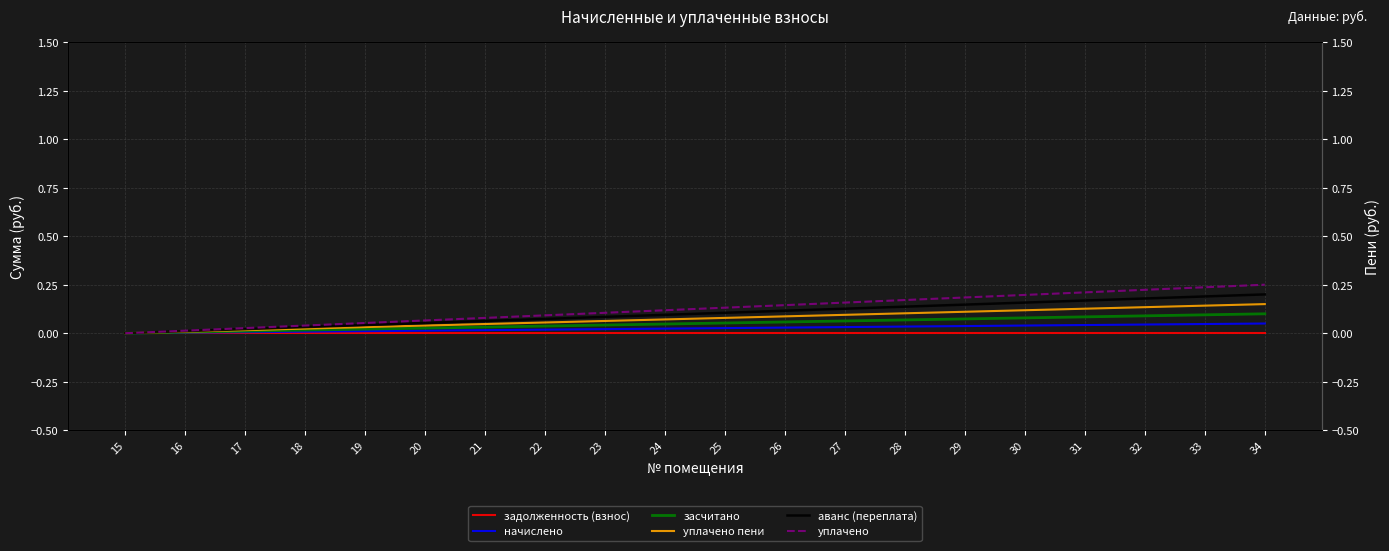

At how many categories does at least one series exceed 0?

19